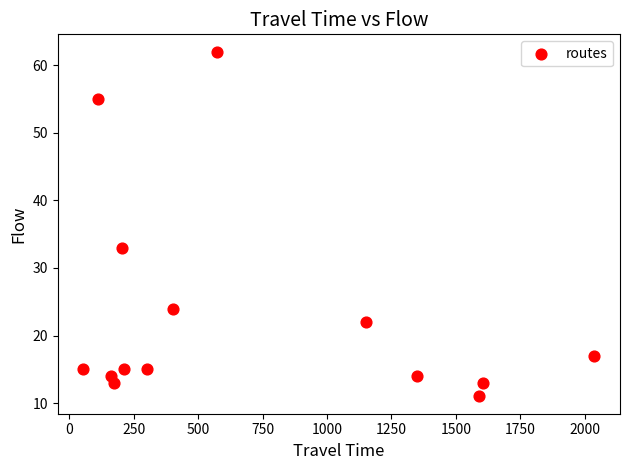

What Y value in the scatter plot is closest to 36?

33